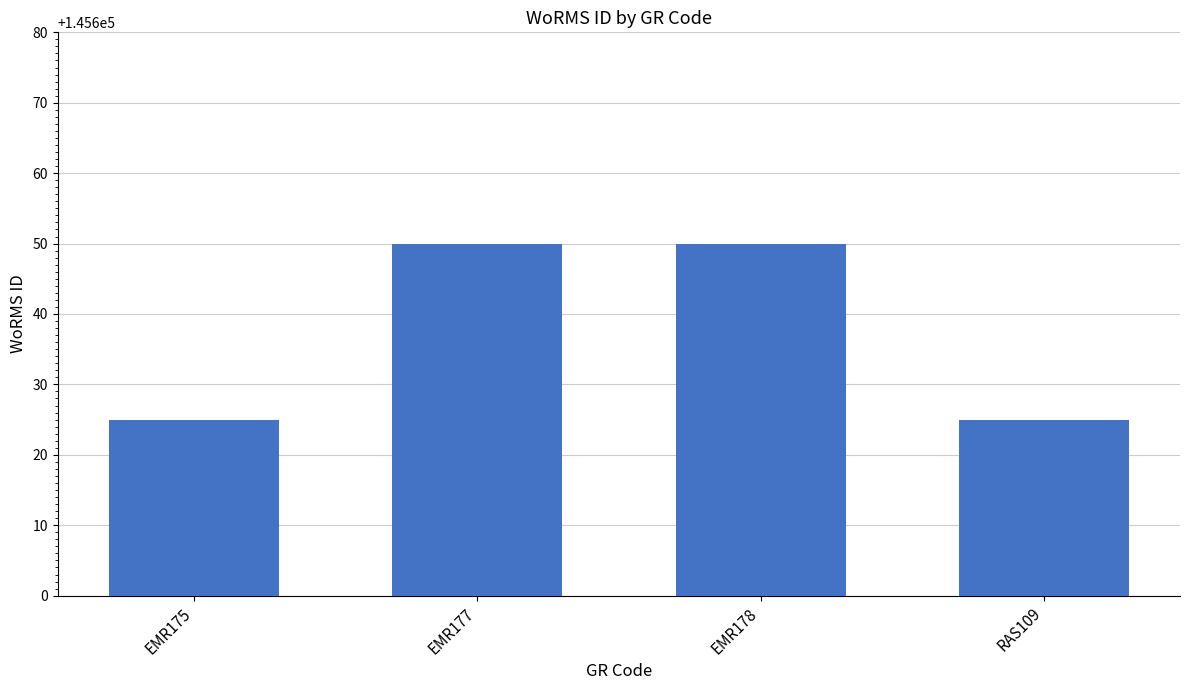

How many bars are there in total?

4